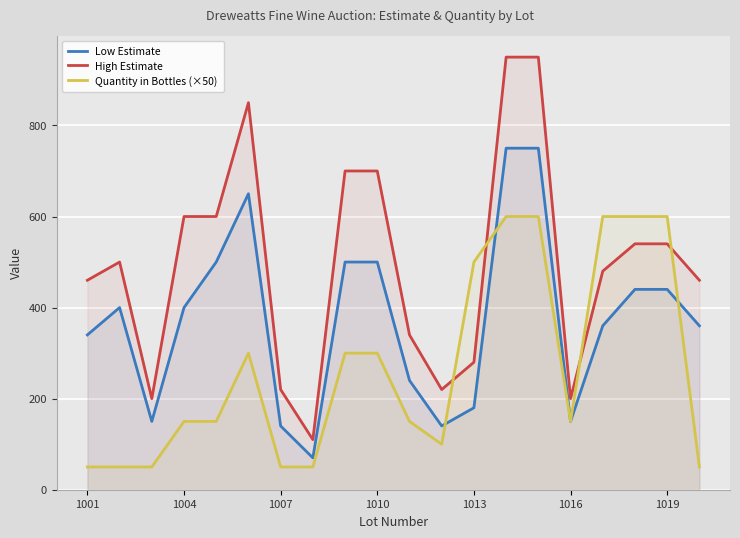

List the series in order of their peak value, lowest first.

Quantity in Bottles (×50), Low Estimate, High Estimate